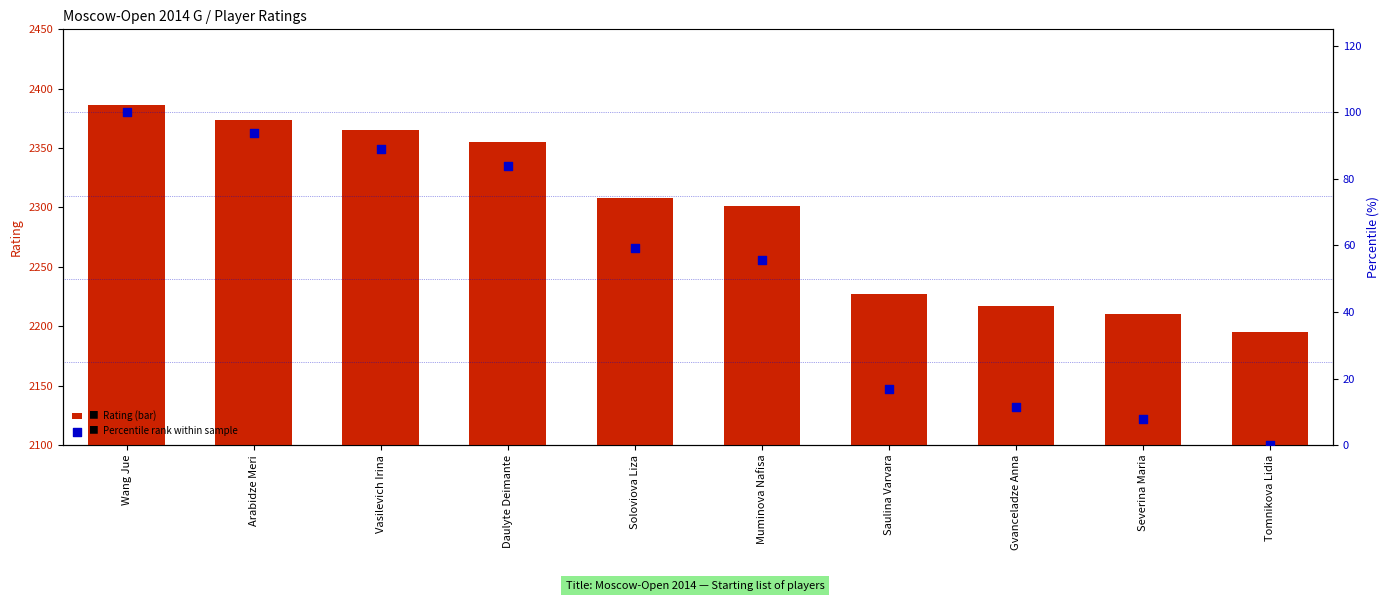

At how many categories does at least one series exceed 2258?

6